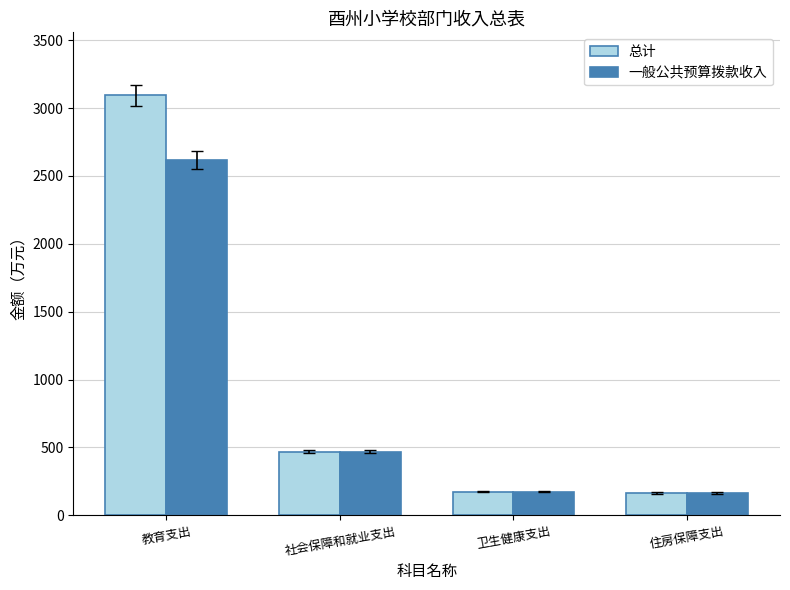

Does the chart contain any negative values?

No